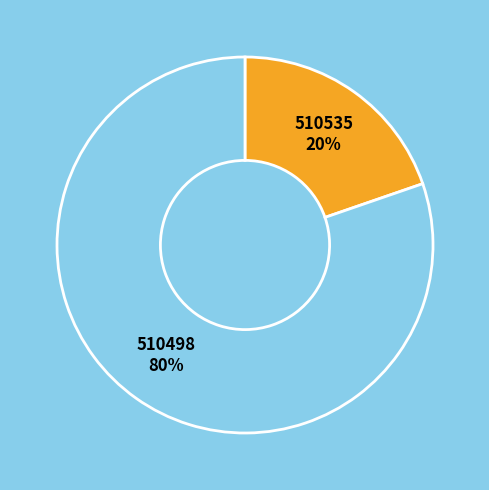

Is it true that 510535 is 20% of the pie?

True